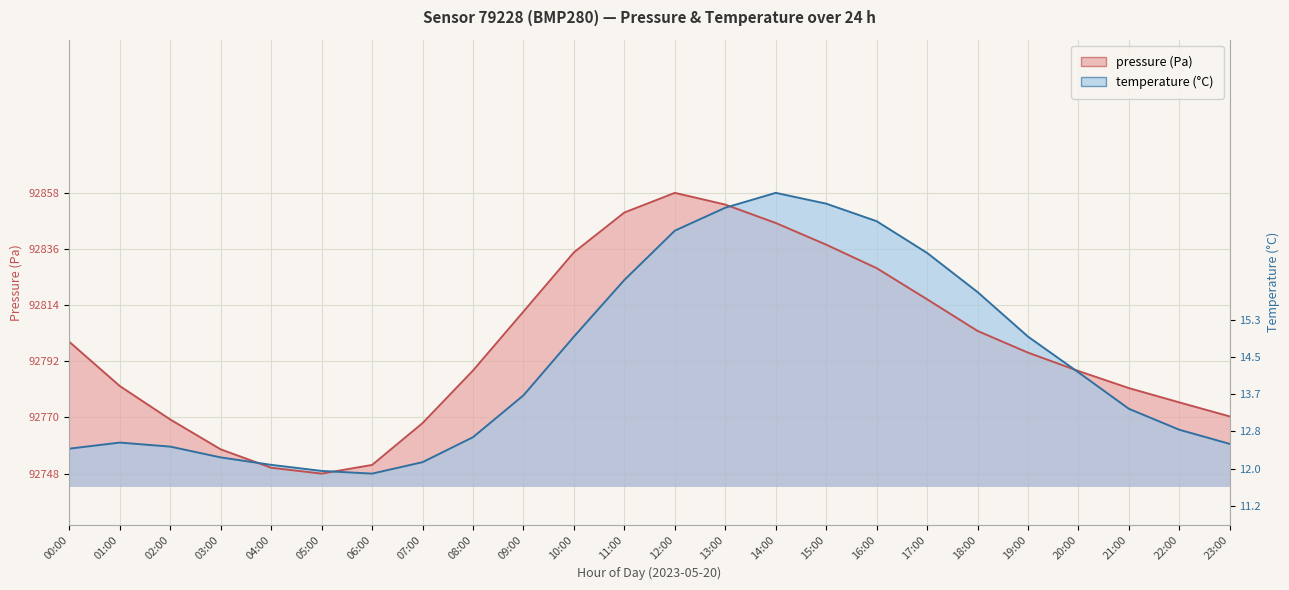

What is the sum of all pressure values?

2227188.0